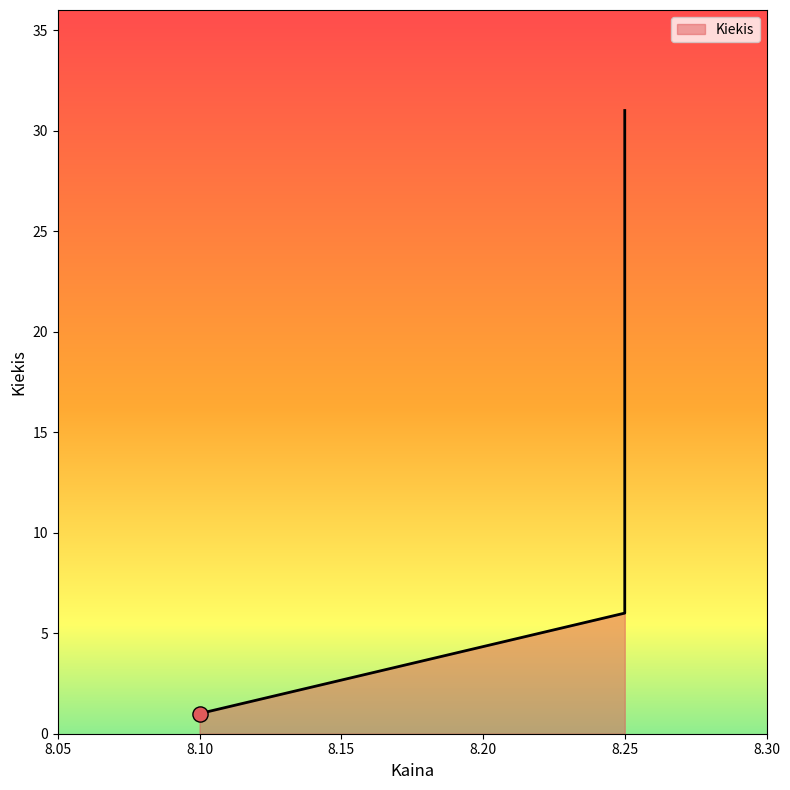

Which has a higher value, 8.1 or 8.25?

8.25